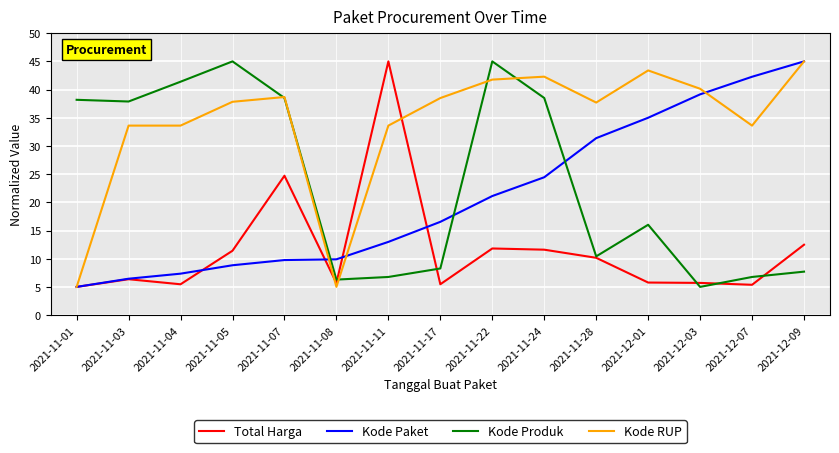

At which label does Total Harga first exceed 6?

2021-11-03